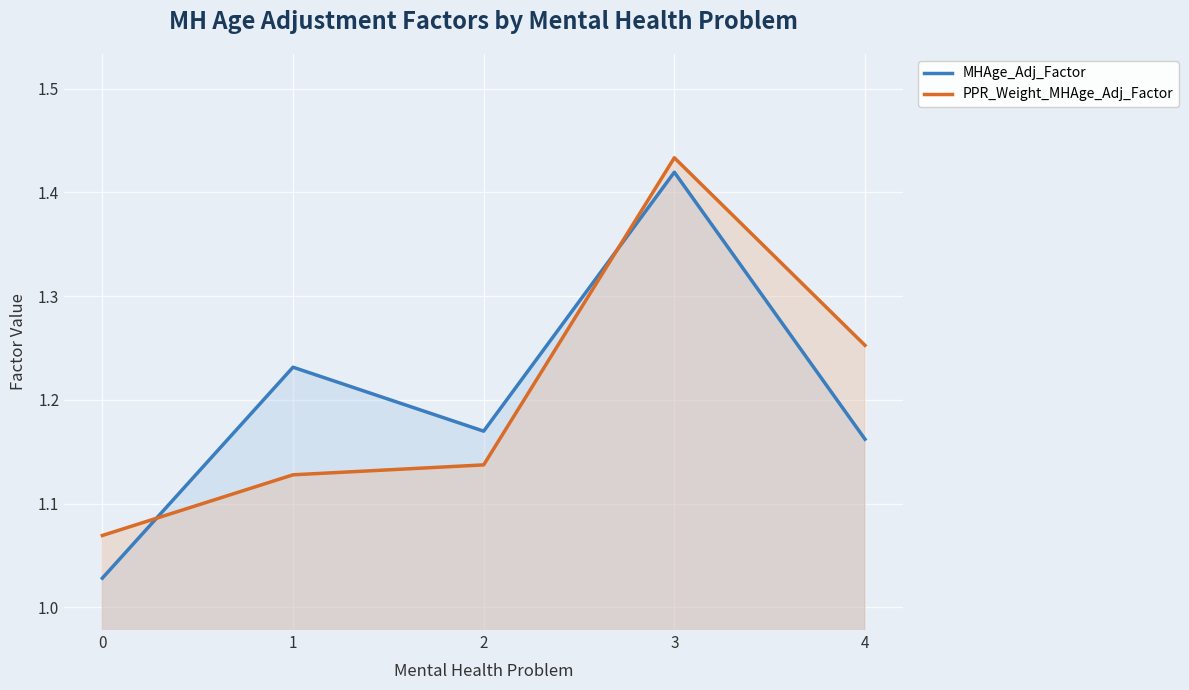

The value of PPR_Weight_MHAge_Adj_Factor at 4 is 2.2. True or false?

False